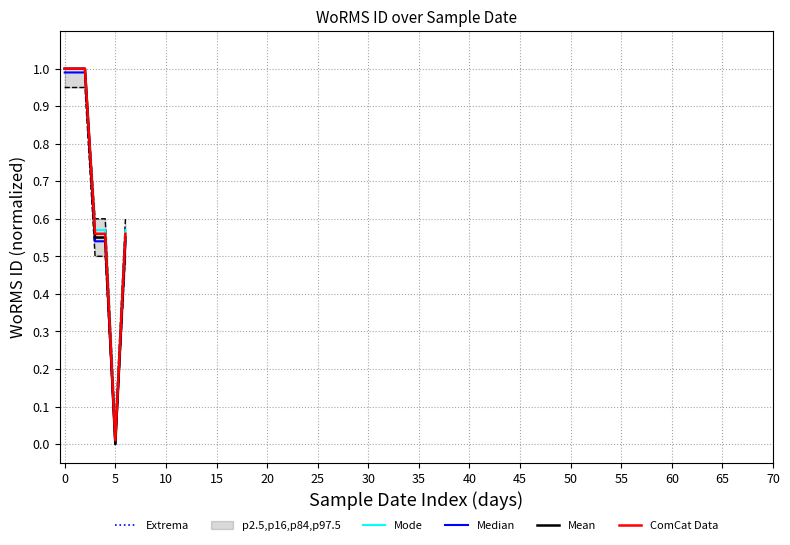

What is the difference between the maximum and second lowest values in the ComCat Data series?

0.4